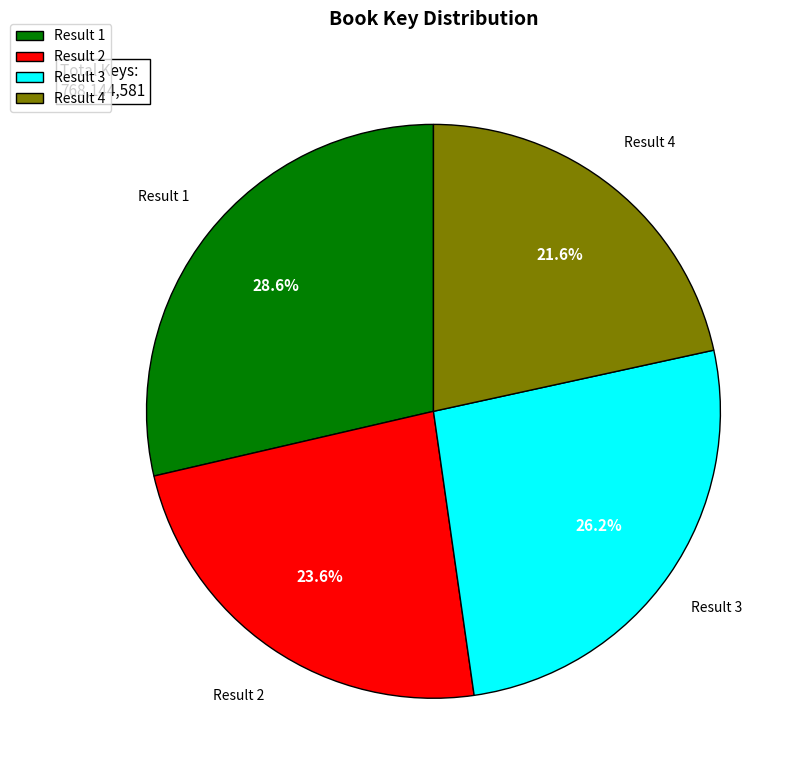

To the nearest percent, what percentage of the pie is Result 3?

26%